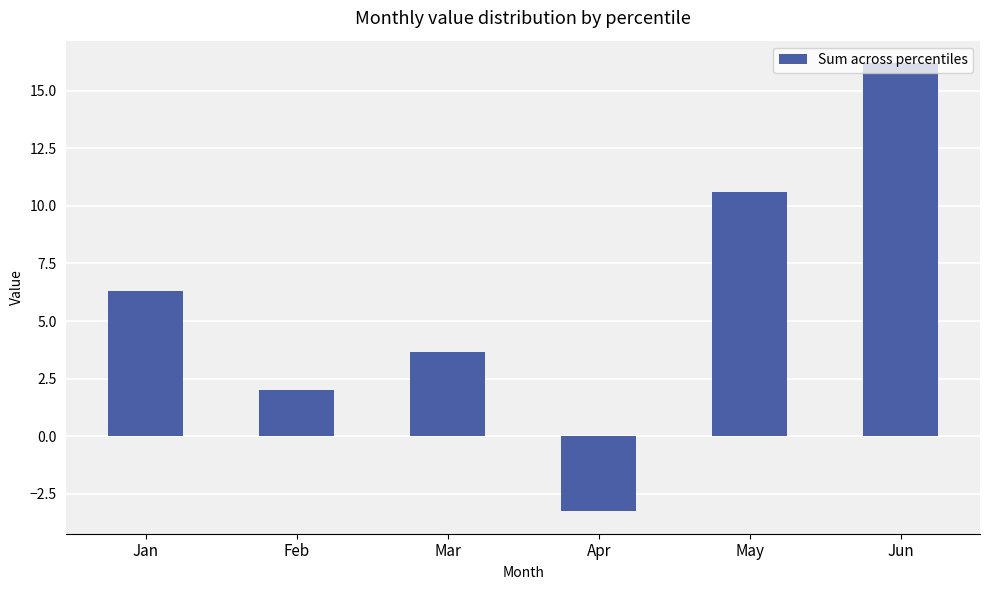

How many values are below 6?

3